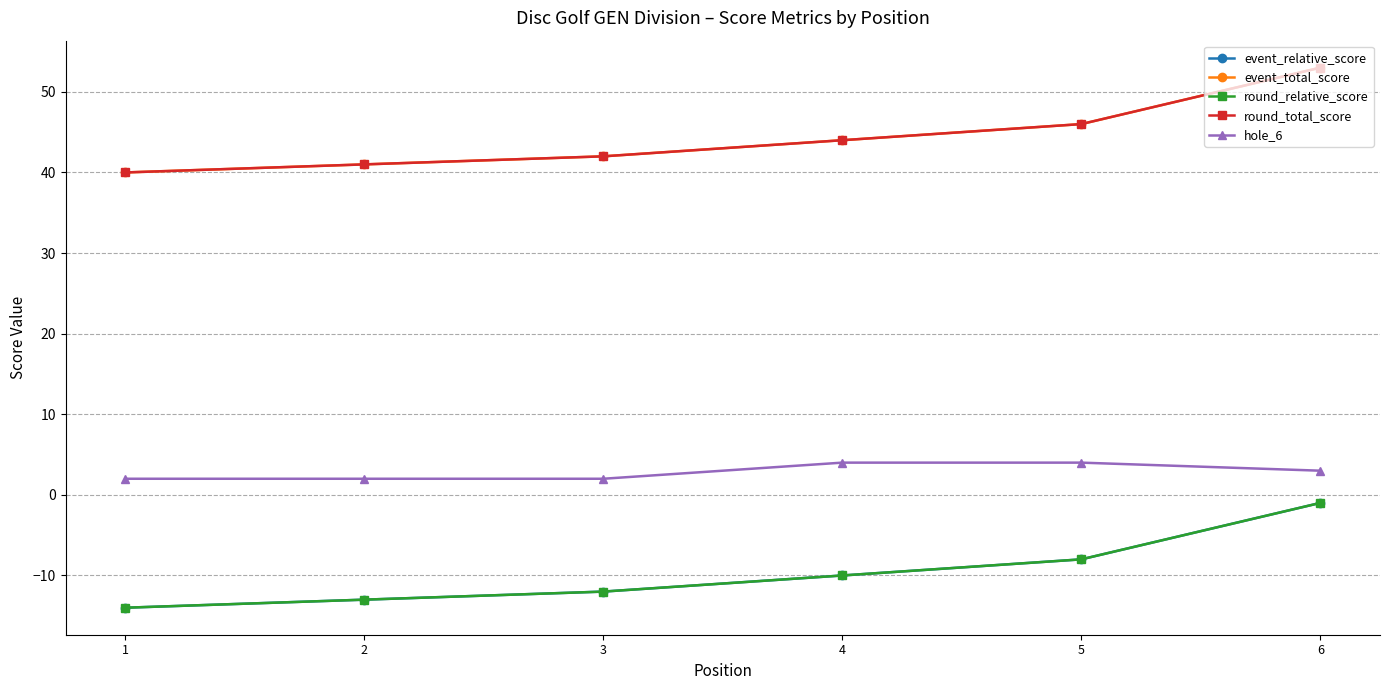

Is this an area chart (filled region under the line)?

No